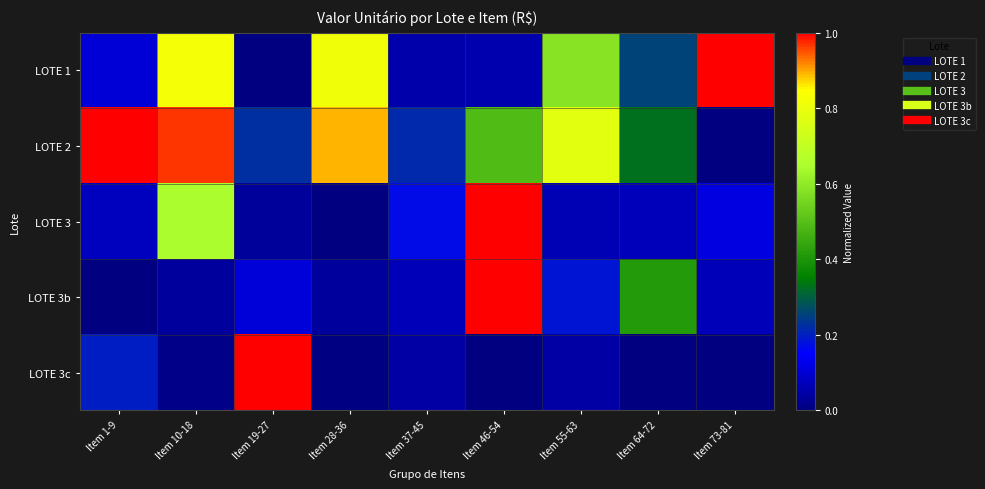

Which series changed the most between Item 55-63 and Item 73-81?

LOTE 2